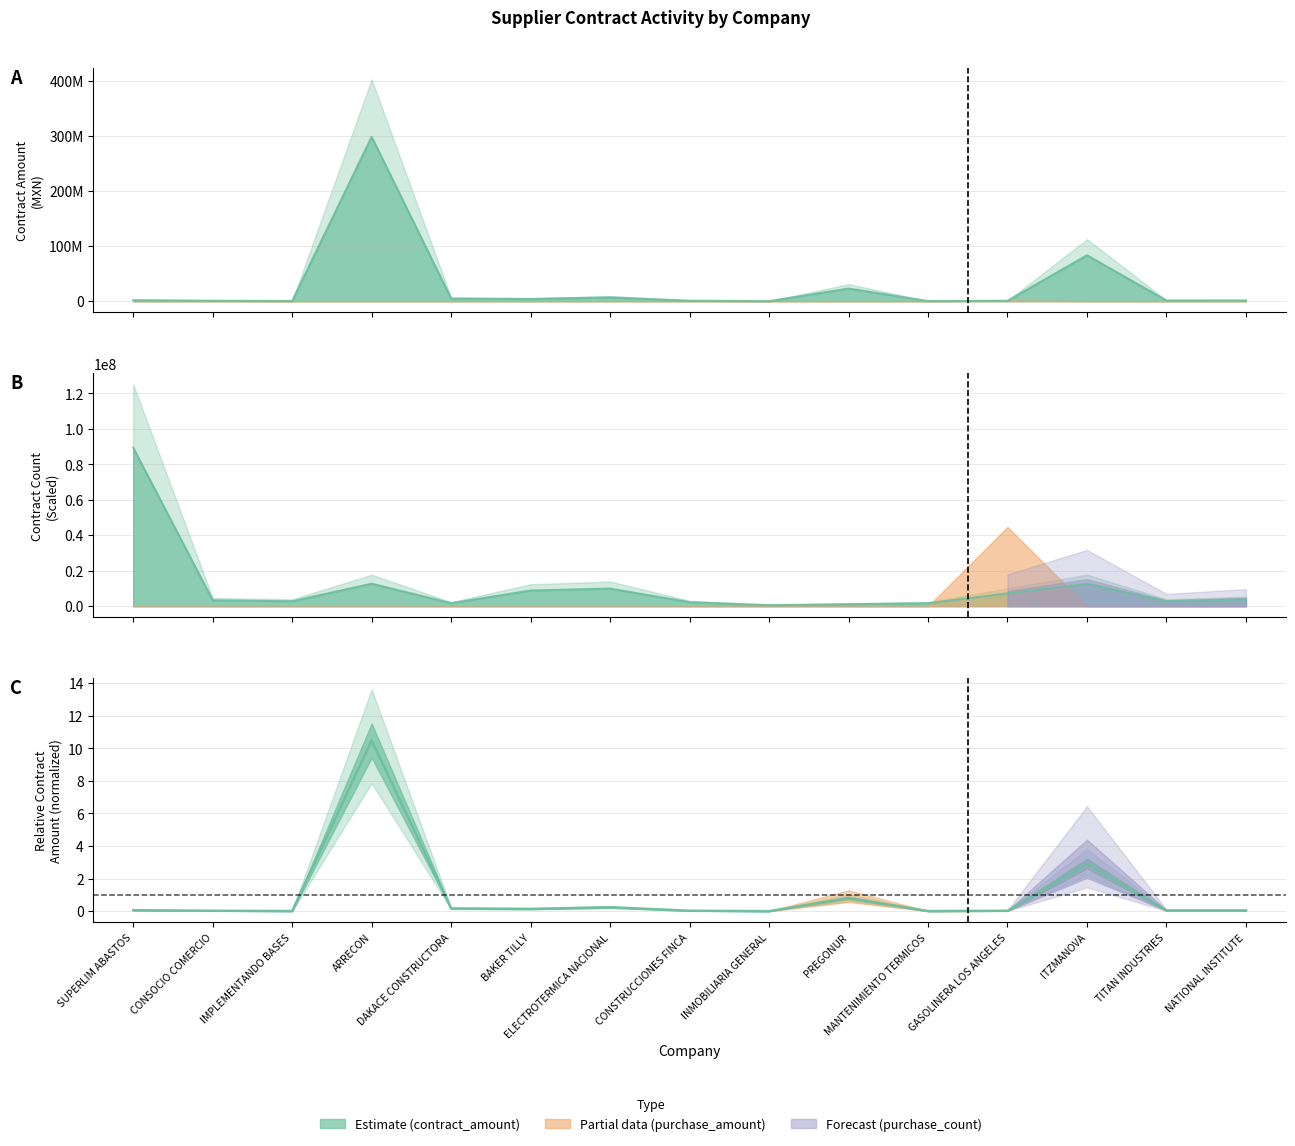

What is the difference between the highest and lowest values at NATIONAL INSTITUTE?

2609460.4